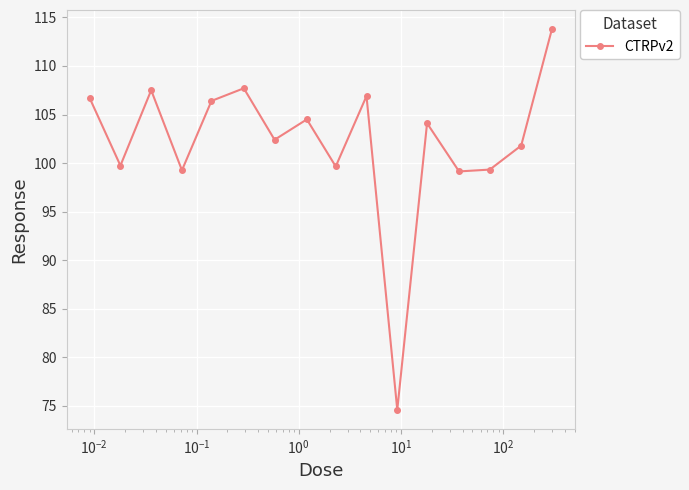

What is the value of the 12th point from the left?

104.1